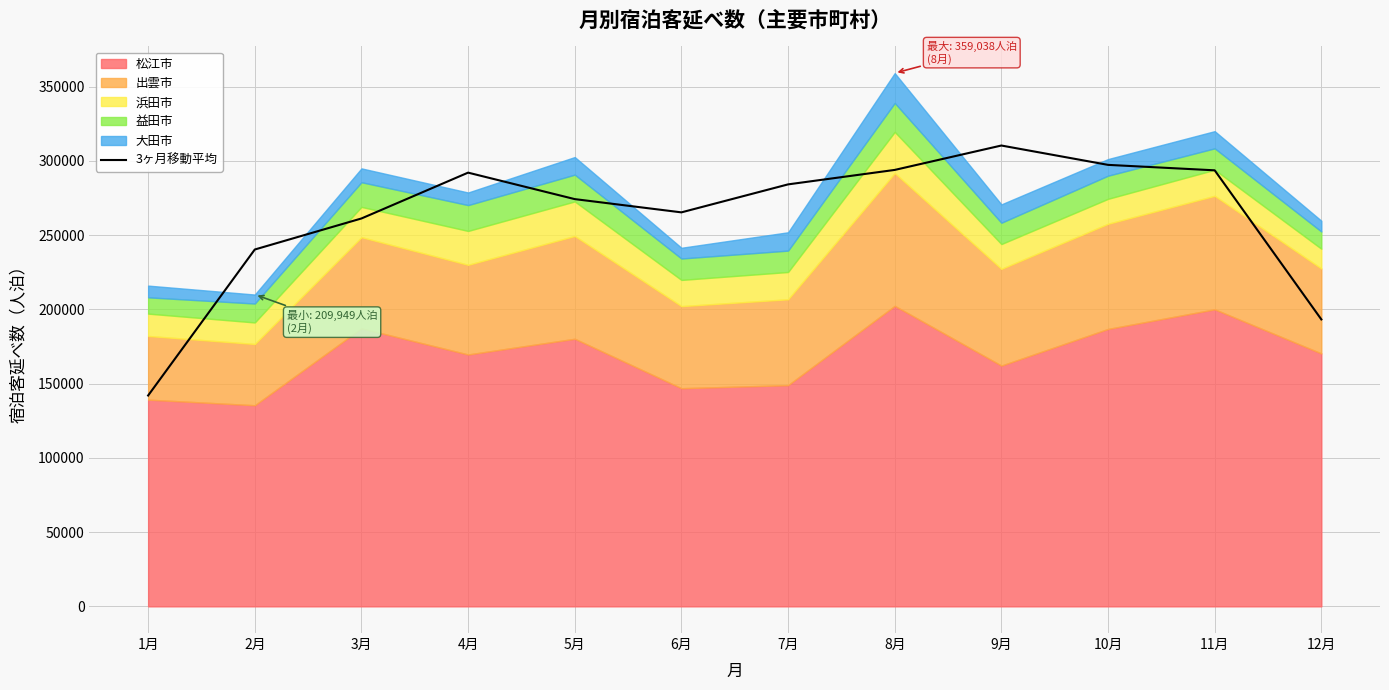

How many lines are shown in the chart?

1